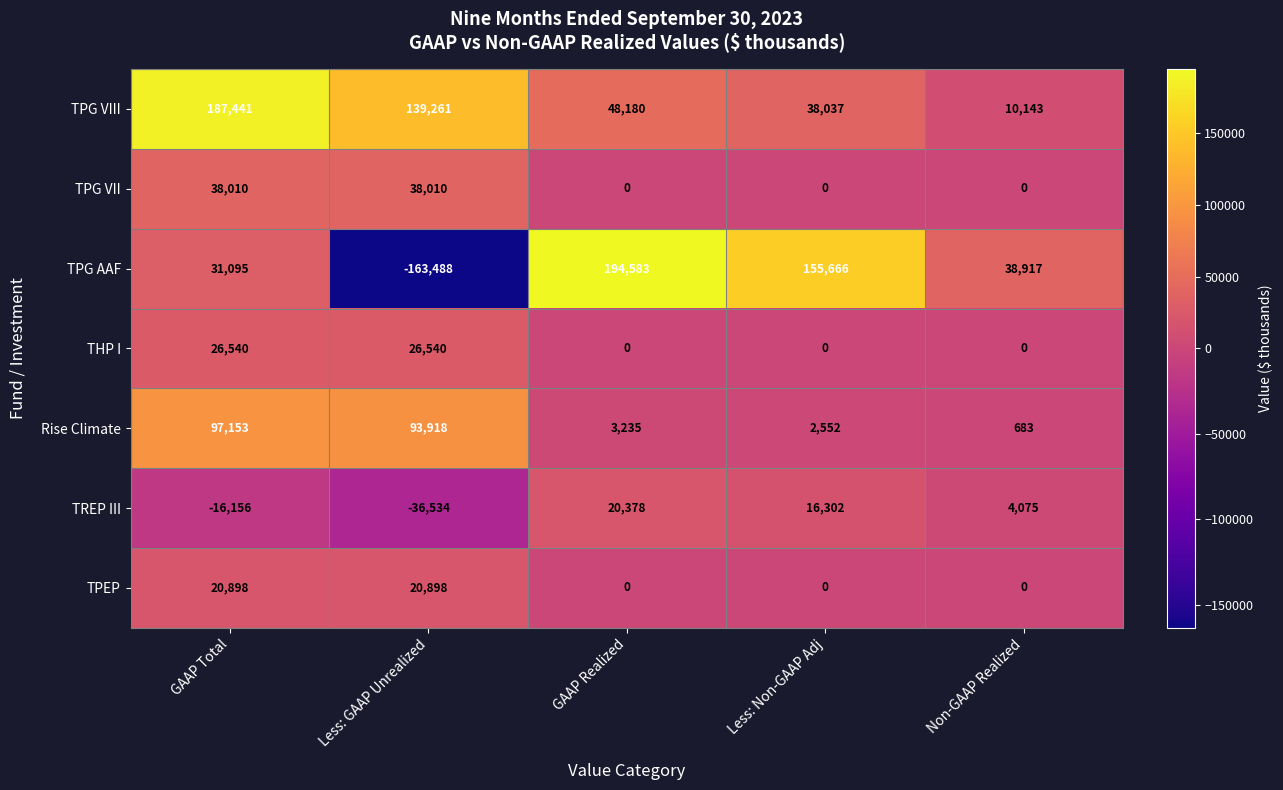

Rank the series at GAAP Total from lowest to highest value.

TREP III, TPEP, THP I, TPG AAF, TPG VII, Rise Climate, TPG VIII